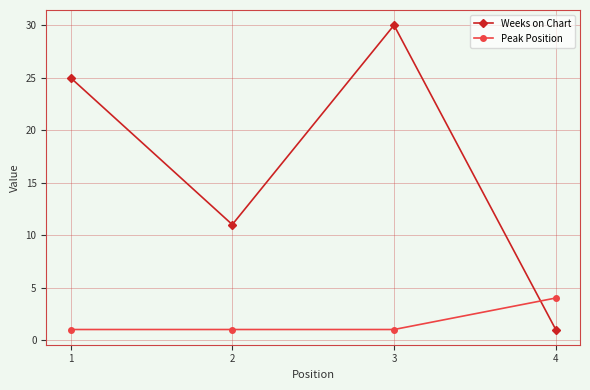

What is the sum of all Weeks on Chart values?

67